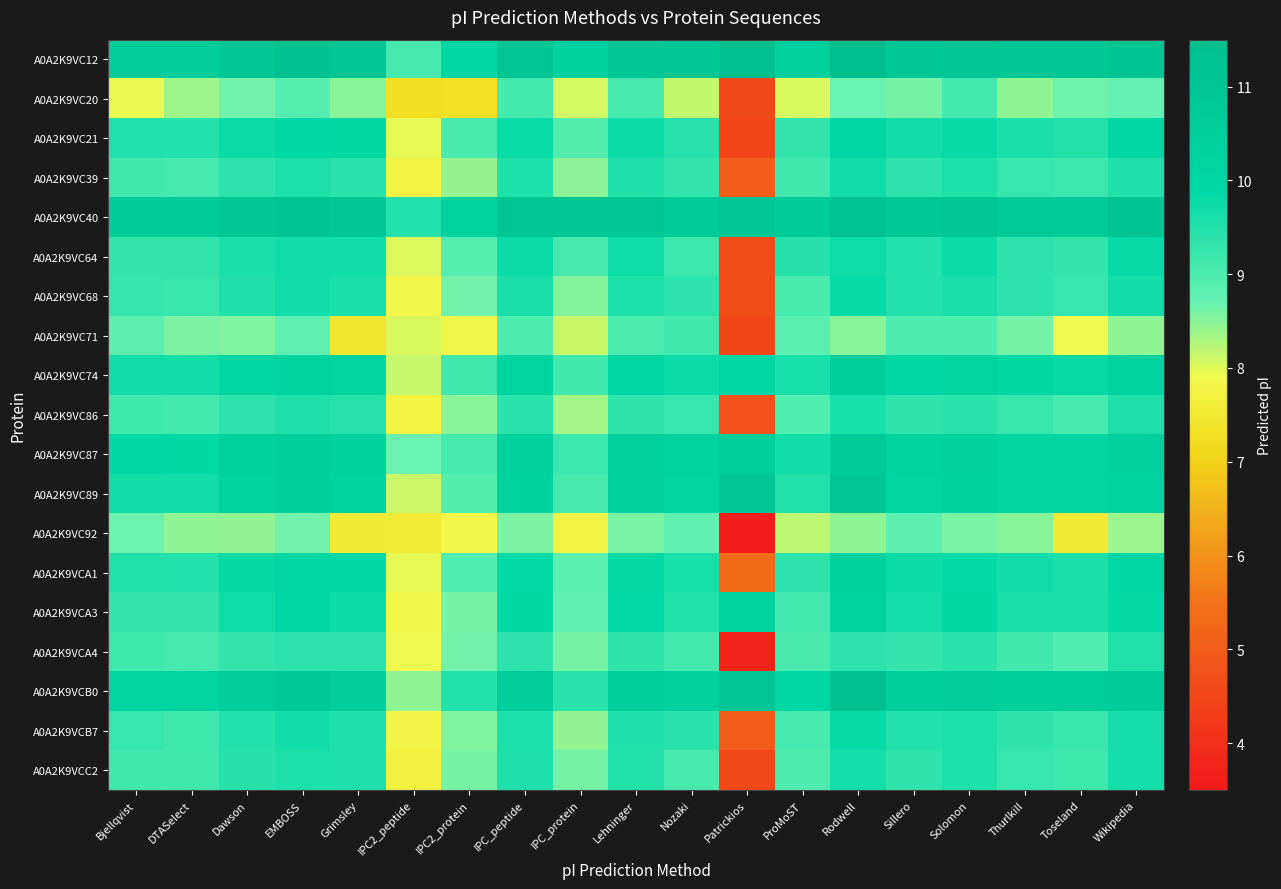

List the series in order of their peak value, lowest first.

A0A2K9VC92, A0A2K9VC20, A0A2K9VC71, A0A2K9VCA4, A0A2K9VC86, A0A2K9VCC2, A0A2K9VC39, A0A2K9VC64, A0A2K9VC68, A0A2K9VCB7, A0A2K9VC21, A0A2K9VCA3, A0A2K9VCA1, A0A2K9VC74, A0A2K9VC87, A0A2K9VC89, A0A2K9VC40, A0A2K9VCB0, A0A2K9VC12